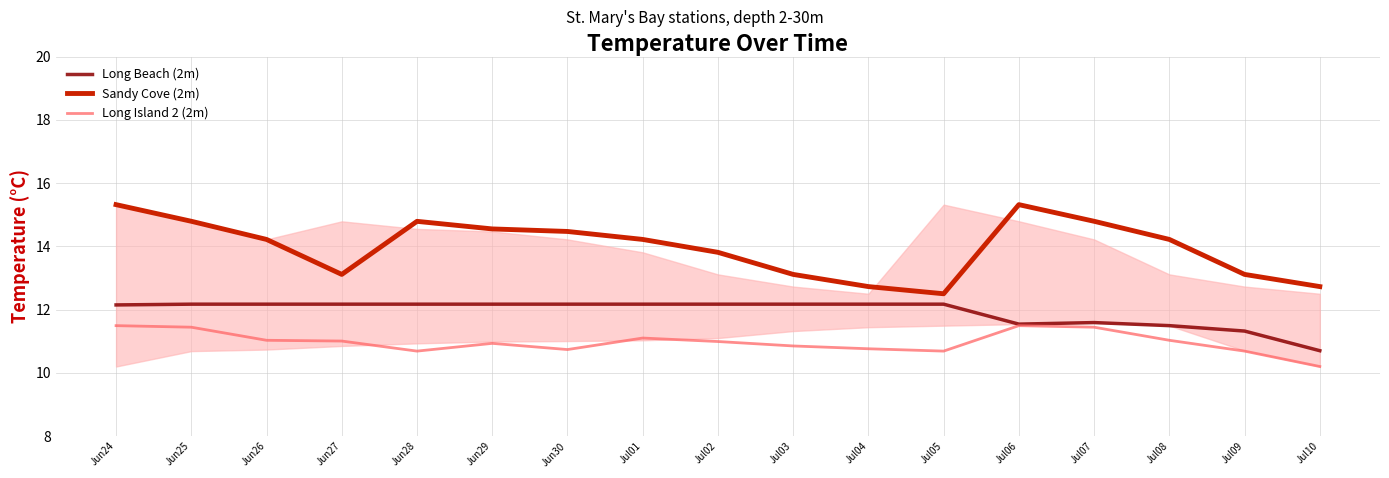

What is the total value across all series at Jul02?

37.0